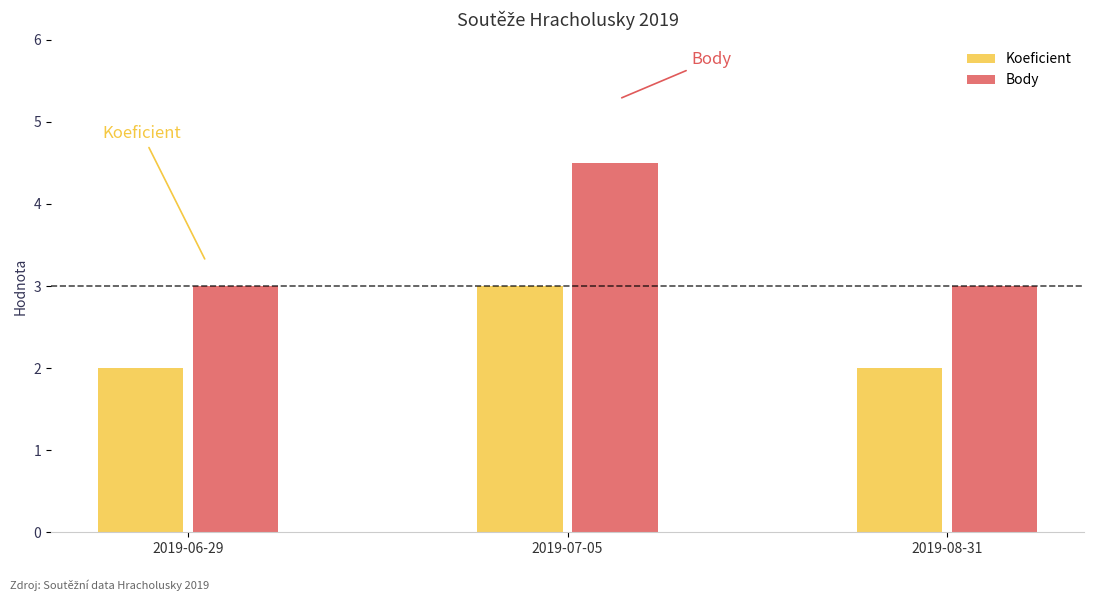

Is it true that Body equals 7.0 at 2019-07-05?

False